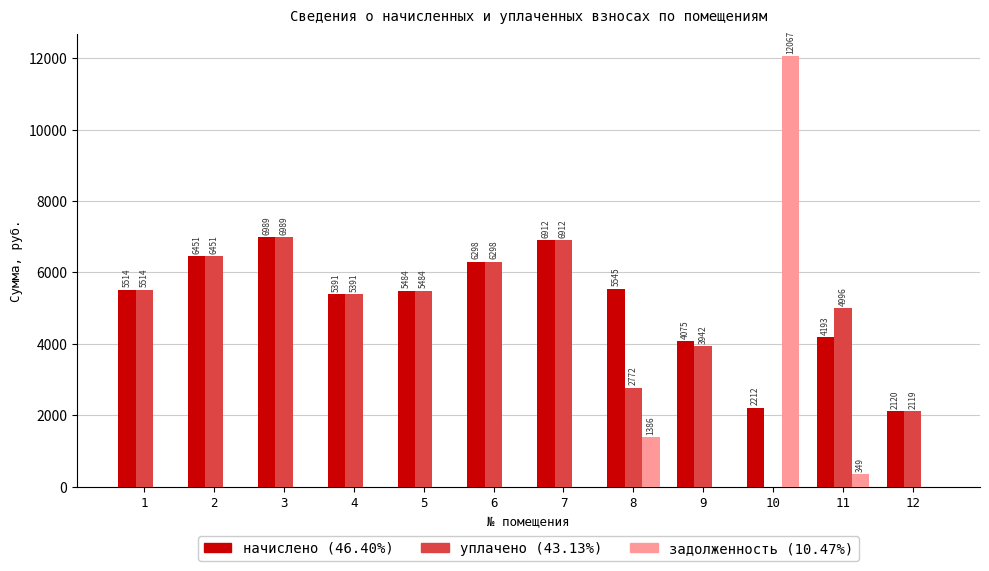

What is the spread (max minus min) of values at 10?

12067.2